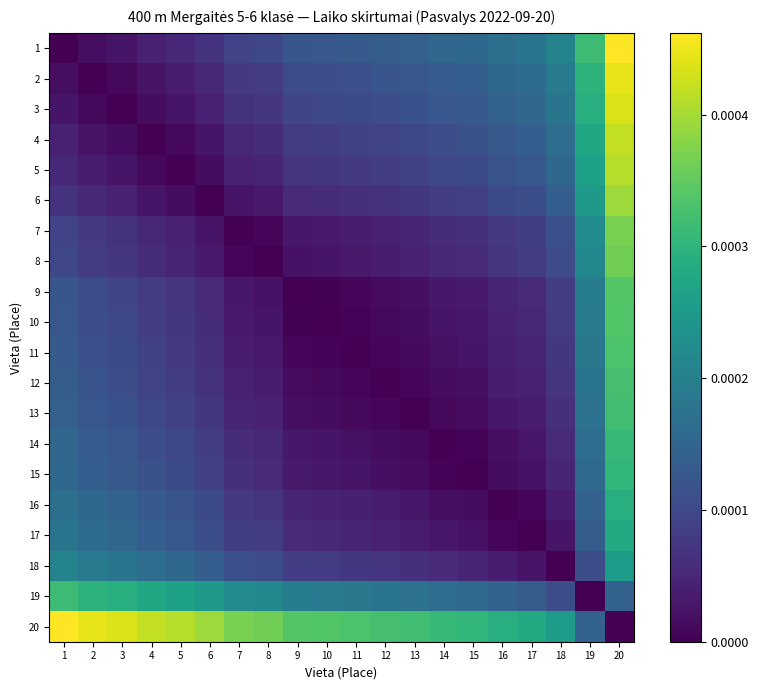

Reading left to right, transcribe all the data shown in this chart.

1: 1=0.0	2=0.0	3=0.0	4=0.0	5=0.0	6=0.0	7=0.0	8=0.0	9=0.0	10=0.0	11=0.0	12=0.0	13=0.0	14=0.0	15=0.0	16=0.0	17=0.0	18=0.0	19=0.0	20=0.0
2: 1=0.0	2=0.0	3=0.0	4=0.0	5=0.0	6=0.0	7=0.0	8=0.0	9=0.0	10=0.0	11=0.0	12=0.0	13=0.0	14=0.0	15=0.0	16=0.0	17=0.0	18=0.0	19=0.0	20=0.0
3: 1=0.0	2=0.0	3=0.0	4=0.0	5=0.0	6=0.0	7=0.0	8=0.0	9=0.0	10=0.0	11=0.0	12=0.0	13=0.0	14=0.0	15=0.0	16=0.0	17=0.0	18=0.0	19=0.0	20=0.0
4: 1=0.0	2=0.0	3=0.0	4=0.0	5=0.0	6=0.0	7=0.0	8=0.0	9=0.0	10=0.0	11=0.0	12=0.0	13=0.0	14=0.0	15=0.0	16=0.0	17=0.0	18=0.0	19=0.0	20=0.0
5: 1=0.0	2=0.0	3=0.0	4=0.0	5=0.0	6=0.0	7=0.0	8=0.0	9=0.0	10=0.0	11=0.0	12=0.0	13=0.0	14=0.0	15=0.0	16=0.0	17=0.0	18=0.0	19=0.0	20=0.0
6: 1=0.0	2=0.0	3=0.0	4=0.0	5=0.0	6=0.0	7=0.0	8=0.0	9=0.0	10=0.0	11=0.0	12=0.0	13=0.0	14=0.0	15=0.0	16=0.0	17=0.0	18=0.0	19=0.0	20=0.0
7: 1=0.0	2=0.0	3=0.0	4=0.0	5=0.0	6=0.0	7=0.0	8=0.0	9=0.0	10=0.0	11=0.0	12=0.0	13=0.0	14=0.0	15=0.0	16=0.0	17=0.0	18=0.0	19=0.0	20=0.0
8: 1=0.0	2=0.0	3=0.0	4=0.0	5=0.0	6=0.0	7=0.0	8=0.0	9=0.0	10=0.0	11=0.0	12=0.0	13=0.0	14=0.0	15=0.0	16=0.0	17=0.0	18=0.0	19=0.0	20=0.0
9: 1=0.0	2=0.0	3=0.0	4=0.0	5=0.0	6=0.0	7=0.0	8=0.0	9=0.0	10=0.0	11=0.0	12=0.0	13=0.0	14=0.0	15=0.0	16=0.0	17=0.0	18=0.0	19=0.0	20=0.0
10: 1=0.0	2=0.0	3=0.0	4=0.0	5=0.0	6=0.0	7=0.0	8=0.0	9=0.0	10=0.0	11=0.0	12=0.0	13=0.0	14=0.0	15=0.0	16=0.0	17=0.0	18=0.0	19=0.0	20=0.0
11: 1=0.0	2=0.0	3=0.0	4=0.0	5=0.0	6=0.0	7=0.0	8=0.0	9=0.0	10=0.0	11=0.0	12=0.0	13=0.0	14=0.0	15=0.0	16=0.0	17=0.0	18=0.0	19=0.0	20=0.0
12: 1=0.0	2=0.0	3=0.0	4=0.0	5=0.0	6=0.0	7=0.0	8=0.0	9=0.0	10=0.0	11=0.0	12=0.0	13=0.0	14=0.0	15=0.0	16=0.0	17=0.0	18=0.0	19=0.0	20=0.0
13: 1=0.0	2=0.0	3=0.0	4=0.0	5=0.0	6=0.0	7=0.0	8=0.0	9=0.0	10=0.0	11=0.0	12=0.0	13=0.0	14=0.0	15=0.0	16=0.0	17=0.0	18=0.0	19=0.0	20=0.0
14: 1=0.0	2=0.0	3=0.0	4=0.0	5=0.0	6=0.0	7=0.0	8=0.0	9=0.0	10=0.0	11=0.0	12=0.0	13=0.0	14=0.0	15=0.0	16=0.0	17=0.0	18=0.0	19=0.0	20=0.0
15: 1=0.0	2=0.0	3=0.0	4=0.0	5=0.0	6=0.0	7=0.0	8=0.0	9=0.0	10=0.0	11=0.0	12=0.0	13=0.0	14=0.0	15=0.0	16=0.0	17=0.0	18=0.0	19=0.0	20=0.0
16: 1=0.0	2=0.0	3=0.0	4=0.0	5=0.0	6=0.0	7=0.0	8=0.0	9=0.0	10=0.0	11=0.0	12=0.0	13=0.0	14=0.0	15=0.0	16=0.0	17=0.0	18=0.0	19=0.0	20=0.0
17: 1=0.0	2=0.0	3=0.0	4=0.0	5=0.0	6=0.0	7=0.0	8=0.0	9=0.0	10=0.0	11=0.0	12=0.0	13=0.0	14=0.0	15=0.0	16=0.0	17=0.0	18=0.0	19=0.0	20=0.0
18: 1=0.0	2=0.0	3=0.0	4=0.0	5=0.0	6=0.0	7=0.0	8=0.0	9=0.0	10=0.0	11=0.0	12=0.0	13=0.0	14=0.0	15=0.0	16=0.0	17=0.0	18=0.0	19=0.0	20=0.0
19: 1=0.0	2=0.0	3=0.0	4=0.0	5=0.0	6=0.0	7=0.0	8=0.0	9=0.0	10=0.0	11=0.0	12=0.0	13=0.0	14=0.0	15=0.0	16=0.0	17=0.0	18=0.0	19=0.0	20=0.0
20: 1=0.0	2=0.0	3=0.0	4=0.0	5=0.0	6=0.0	7=0.0	8=0.0	9=0.0	10=0.0	11=0.0	12=0.0	13=0.0	14=0.0	15=0.0	16=0.0	17=0.0	18=0.0	19=0.0	20=0.0